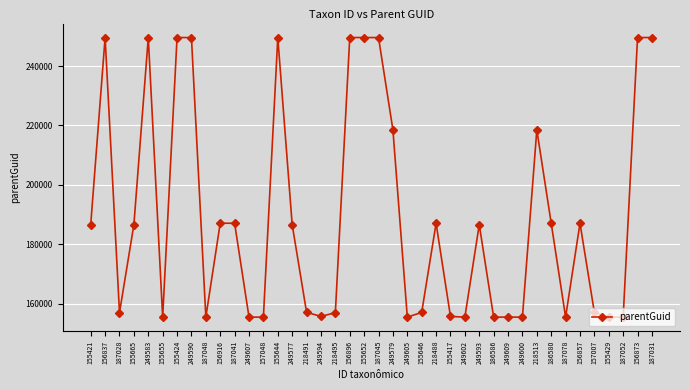

What is the minimum value shown in the chart?

155426